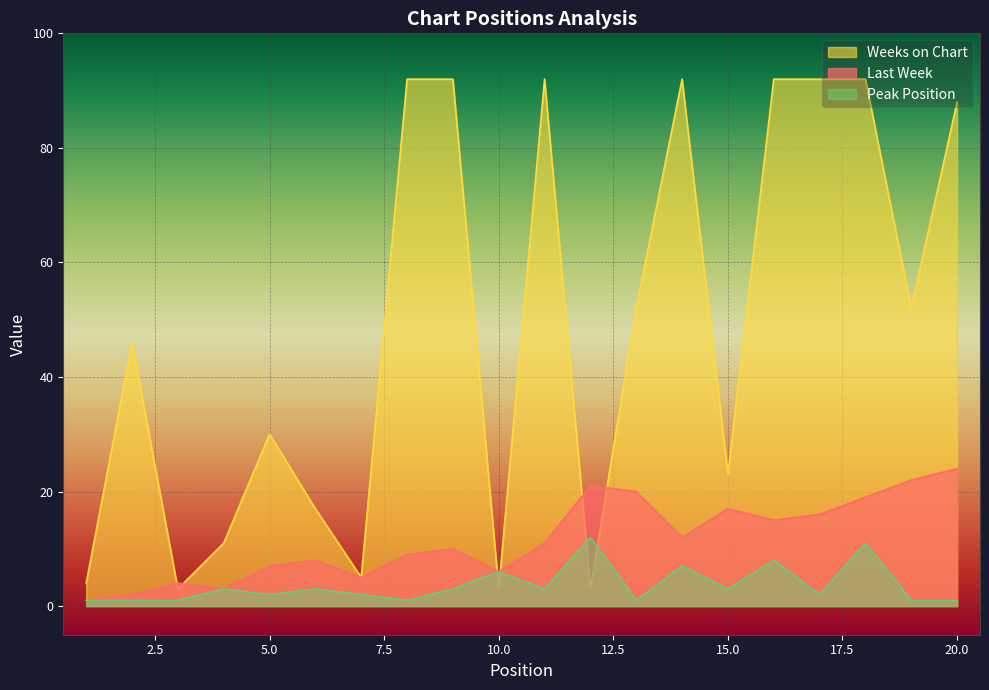

How many values in the Last Week series exceed 11?

9